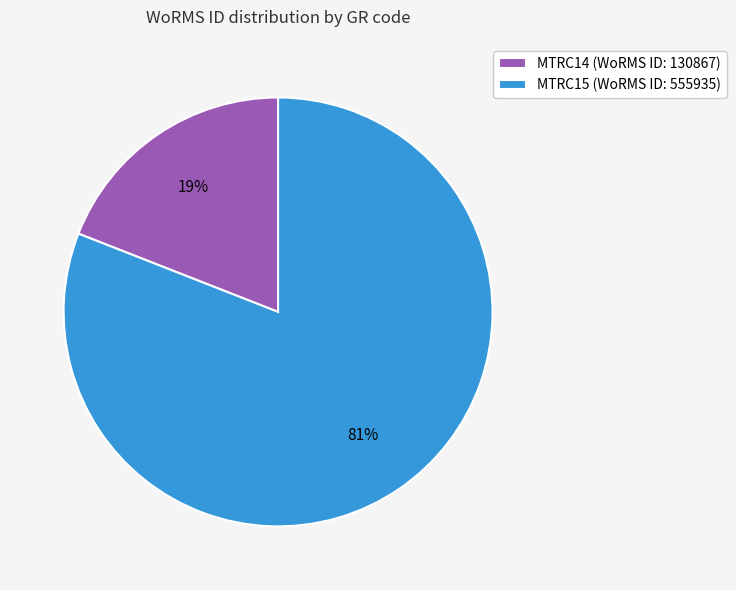

Which slice is the largest?

MTRC15